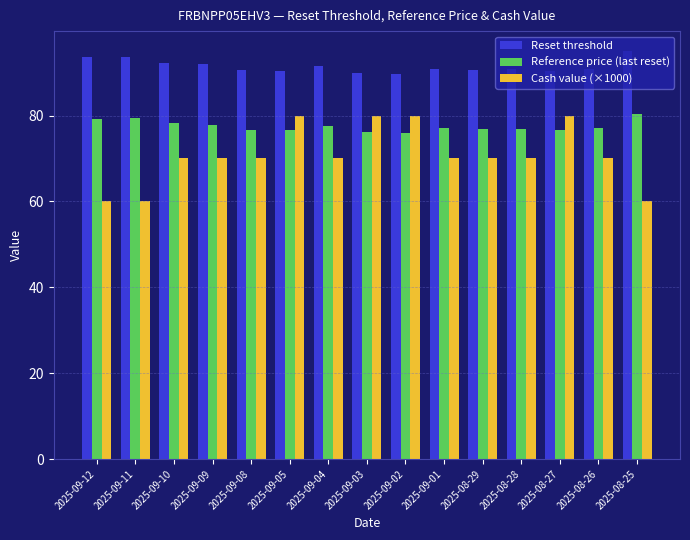

What is the maximum value for Cash value (×1000)?

80.0